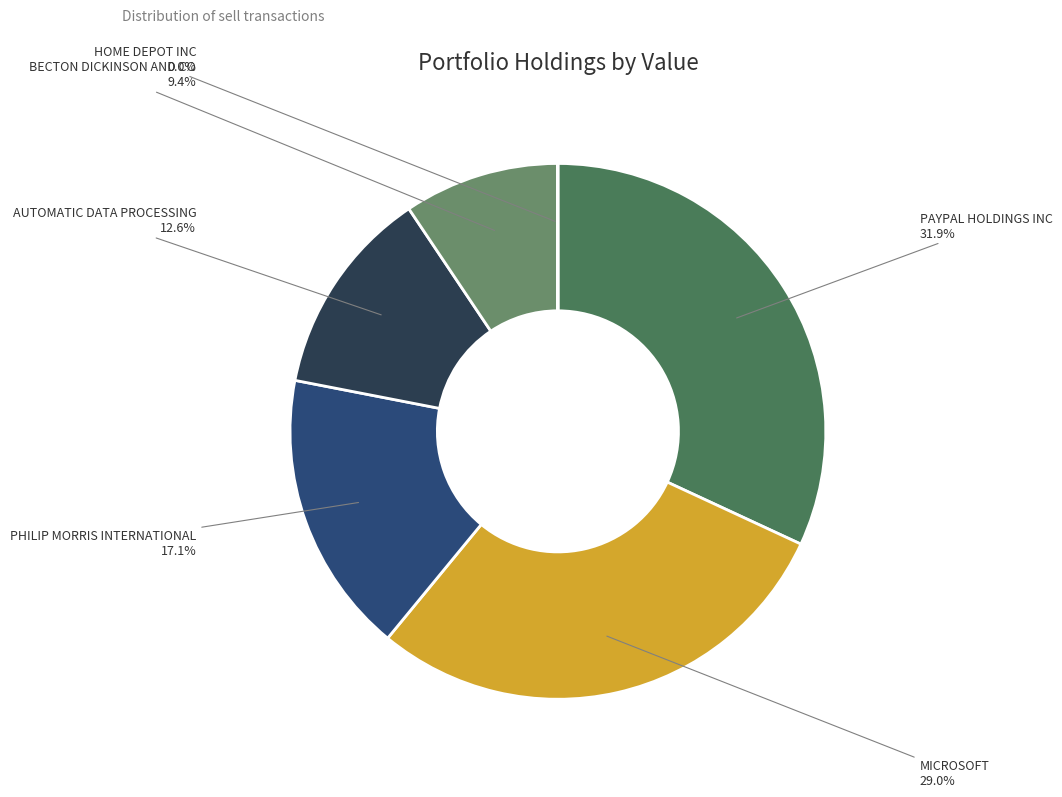

What percentage is NOT represented by PHILIP MORRIS INTERNATIONAL?

82.9%